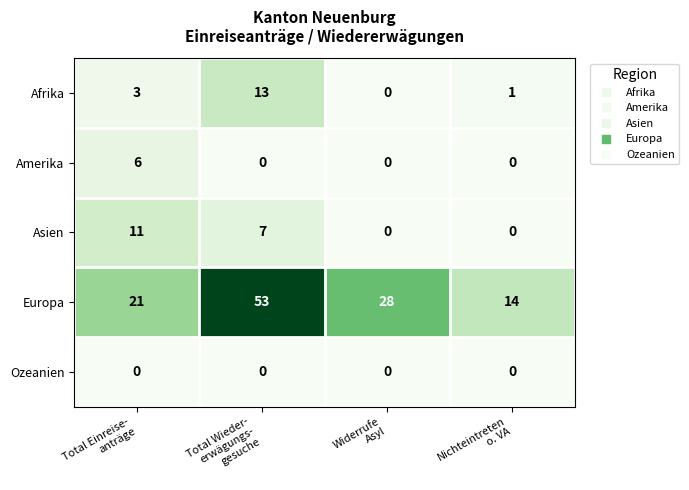

At Total Einreise-
anträge, list the series in order from largest to smallest.

Europa, Asien, Amerika, Afrika, Ozeanien